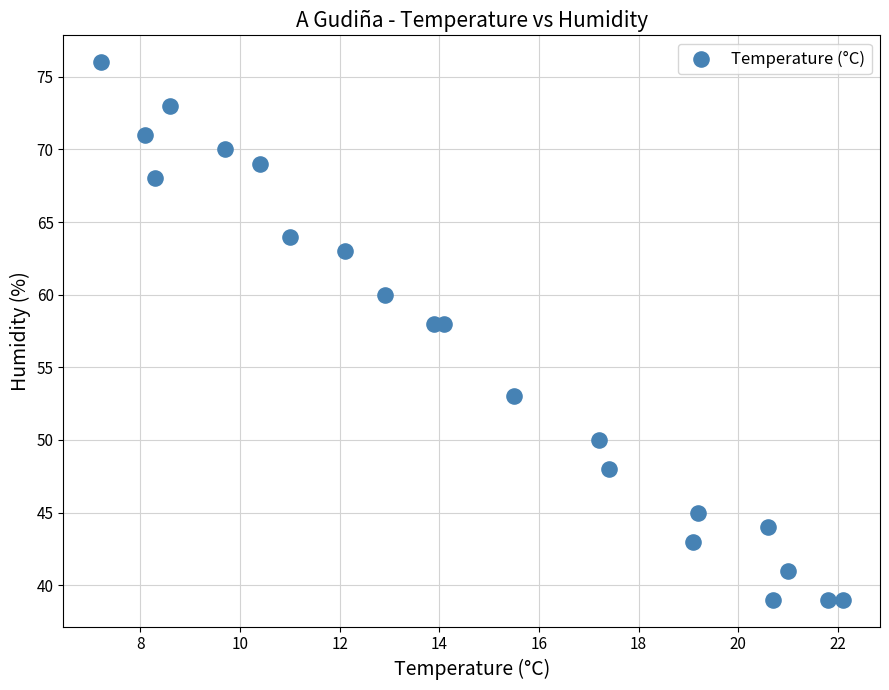

What is the range of Y values (max minus min)?

37